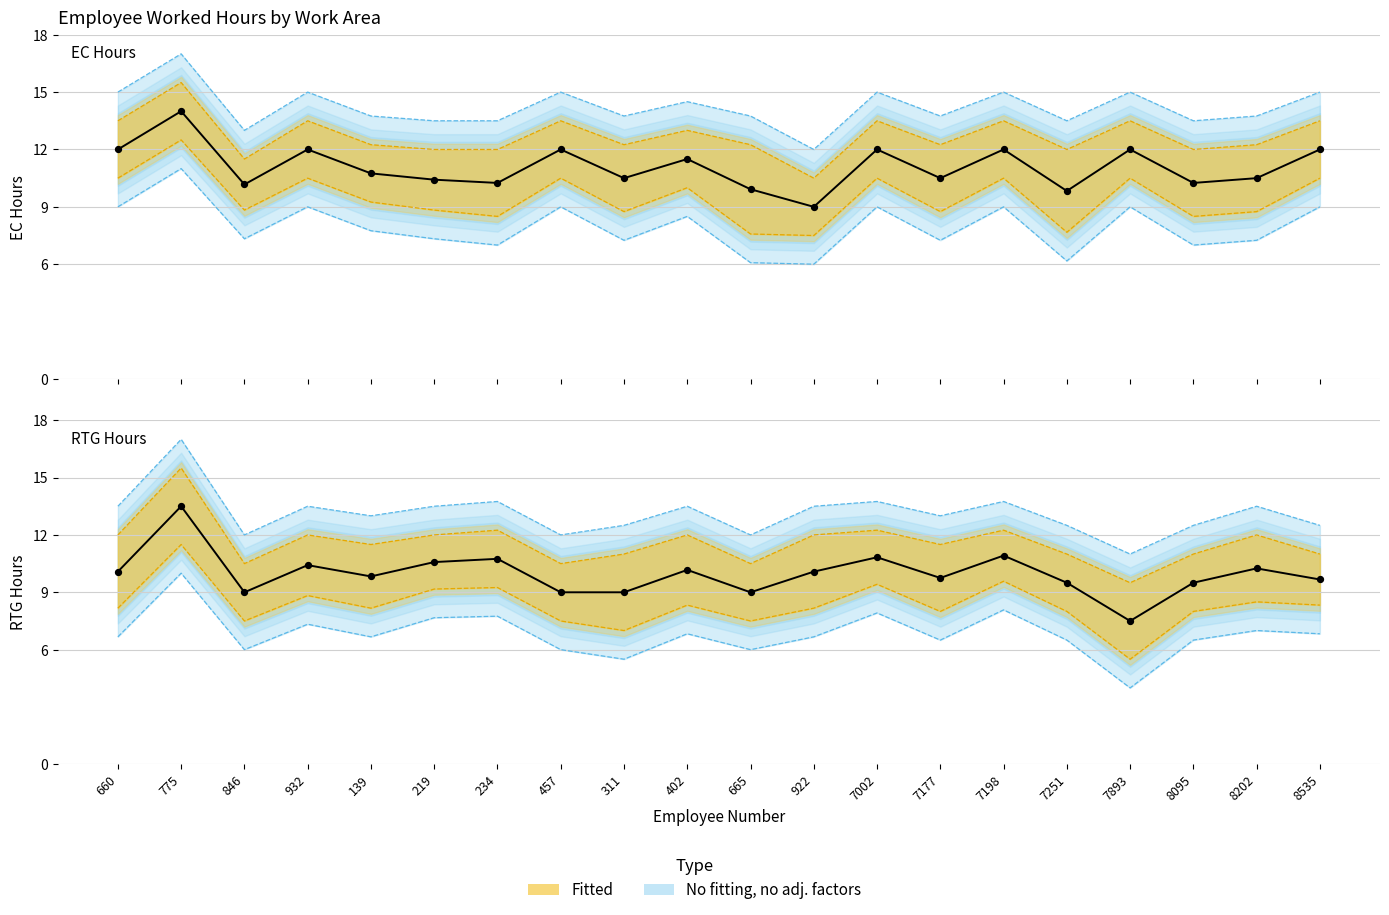

What is the total value across all series at 7893?

60.0